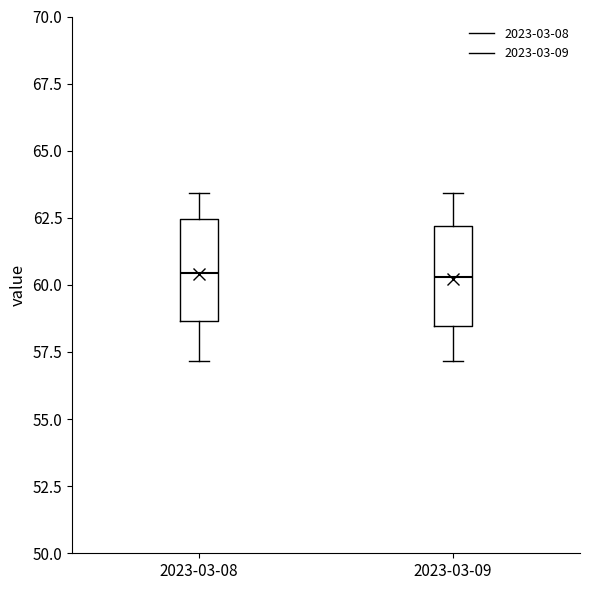

Reading left to right, read every box against the y-axis: the position of its median line, the range the box covers, and the ends of its whiskers. The values are not printed on the chart, so give them approximately, as read against the axis.

2023-03-08: median 60.5, box 58.5 to 62.5, whiskers 57.0 to 63.5
2023-03-09: median 60.5, box 58.5 to 62.0, whiskers 57.0 to 63.5